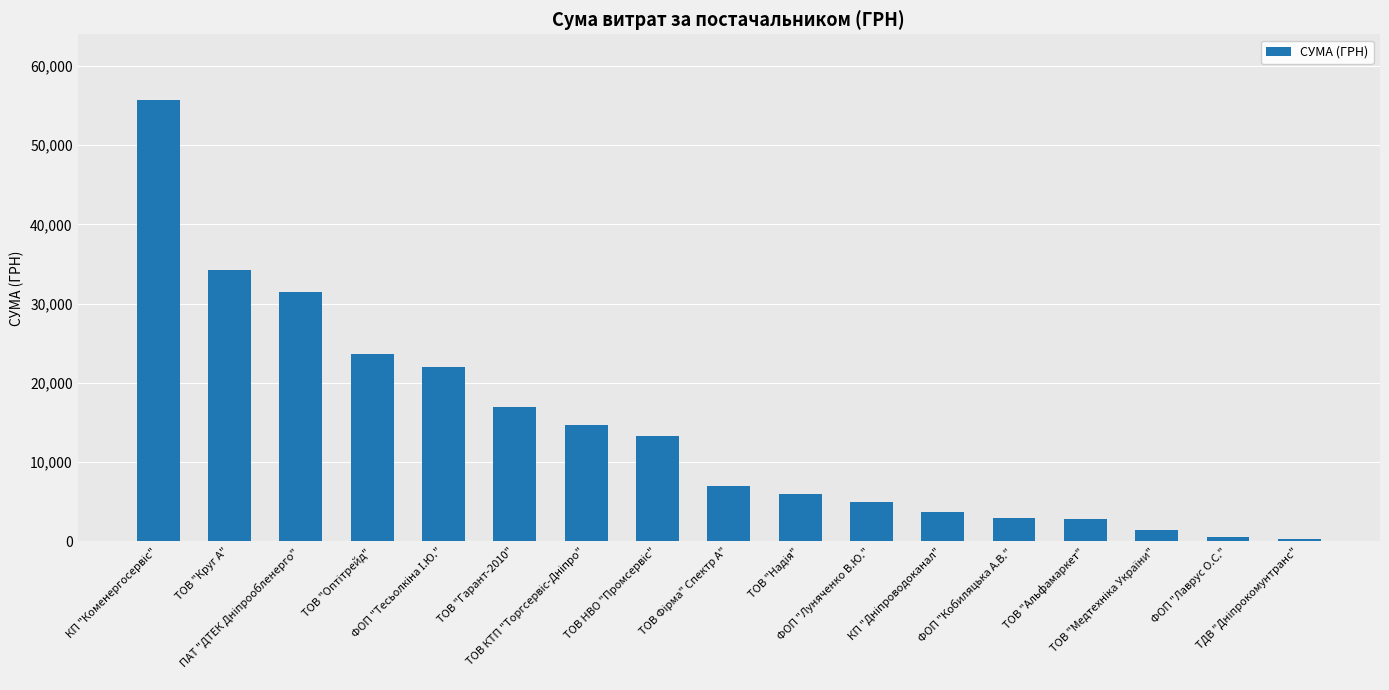

What is the maximum value shown in the chart?

55652.4